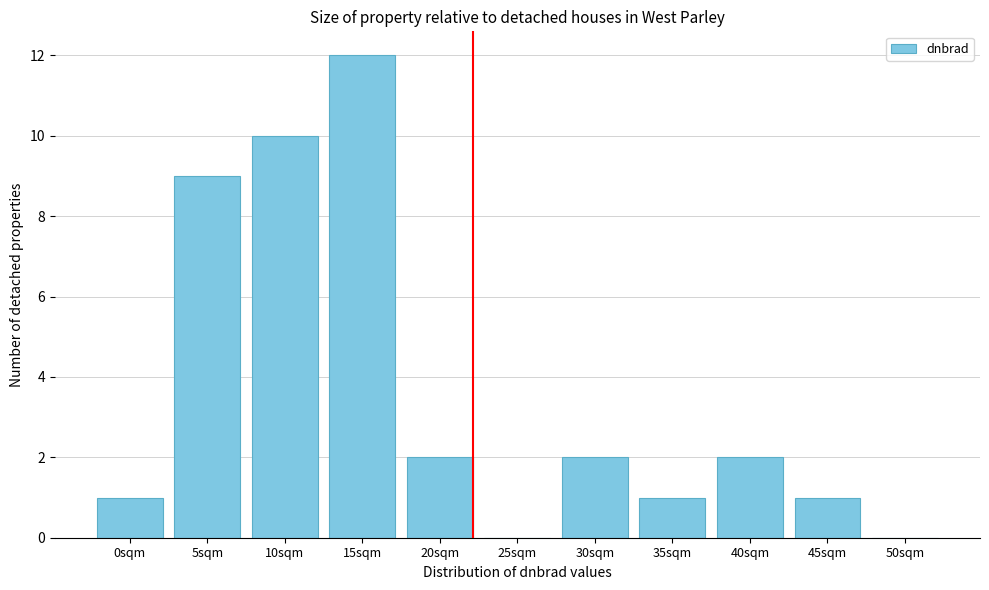

Reading left to right, list all the values displayed in this chart.

0sqm=1	5sqm=9	10sqm=10	15sqm=12	20sqm=2	25sqm=0	30sqm=2	35sqm=1	40sqm=2	45sqm=1	50sqm=0